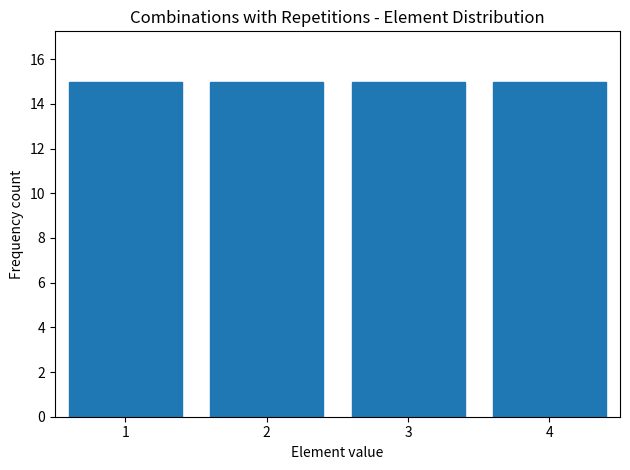

Reading left to right, list every bar in this chart as the range it spans on the x-axis followed by its height. The values are not printed on the chart, so give them approximately, as read against the axis.

0.5 to 1.5: 15
1.5 to 2.5: 15
2.5 to 3.5: 15
3.5 to 4.5: 15